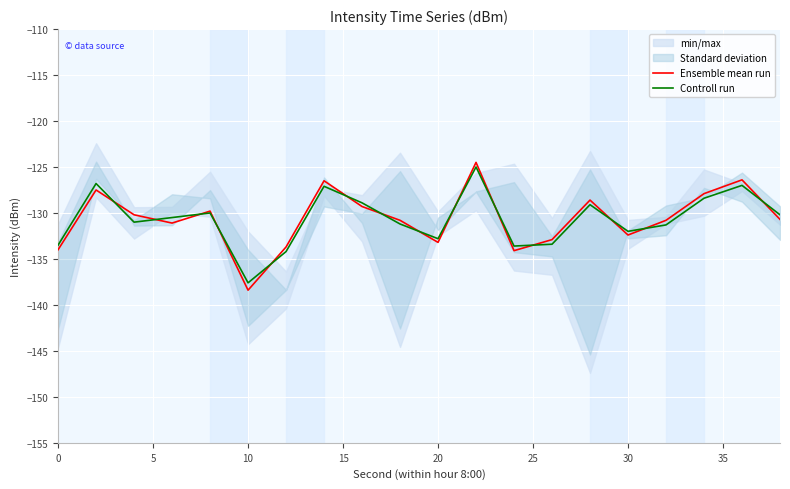

True or false: Ensemble mean run has more than 1 points higher than both neighbors.

True